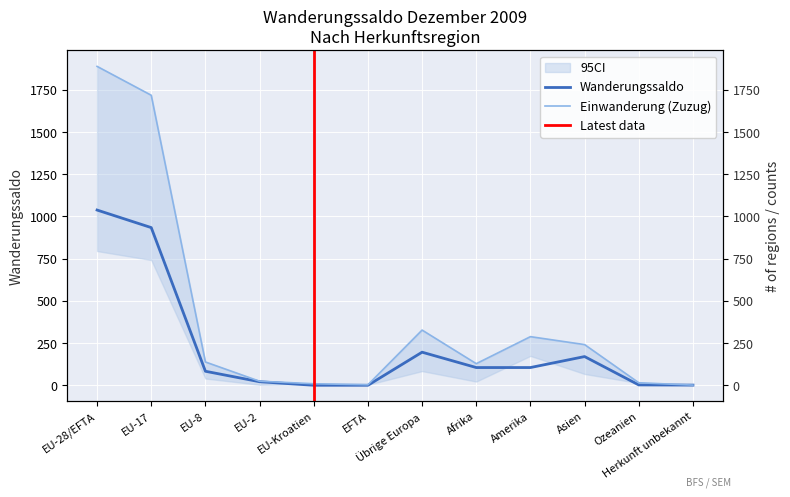

Where is the first local maximum for Auswanderung (Wegzug)?

Übrige Europa